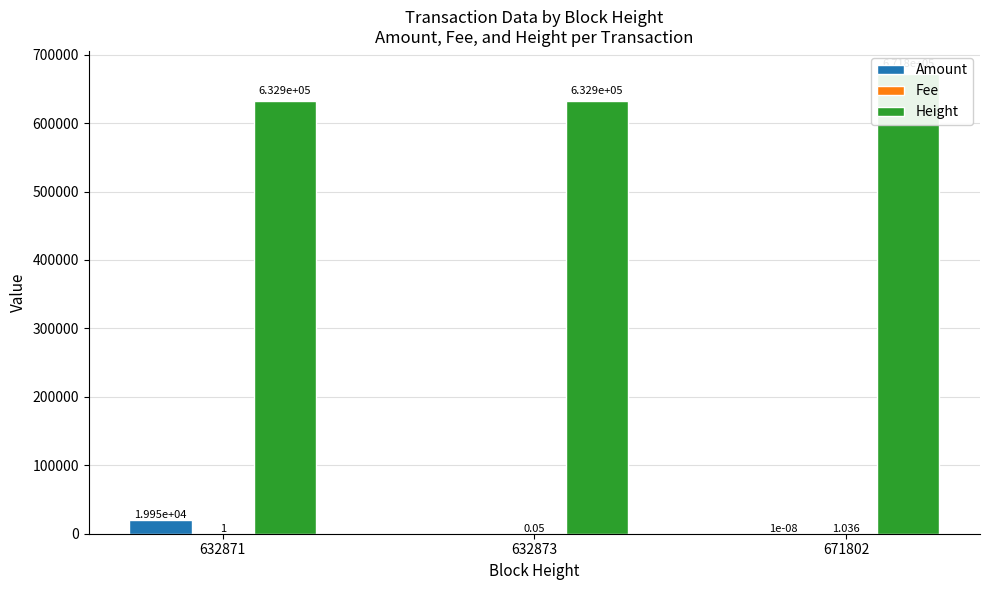

Reading right to left, transcribe all the data shown in this chart.

Amount: 0.0	0.0	19949.0
Fee: 1.0	0.1	1.0
Height: 671802.0	632873.0	632871.0